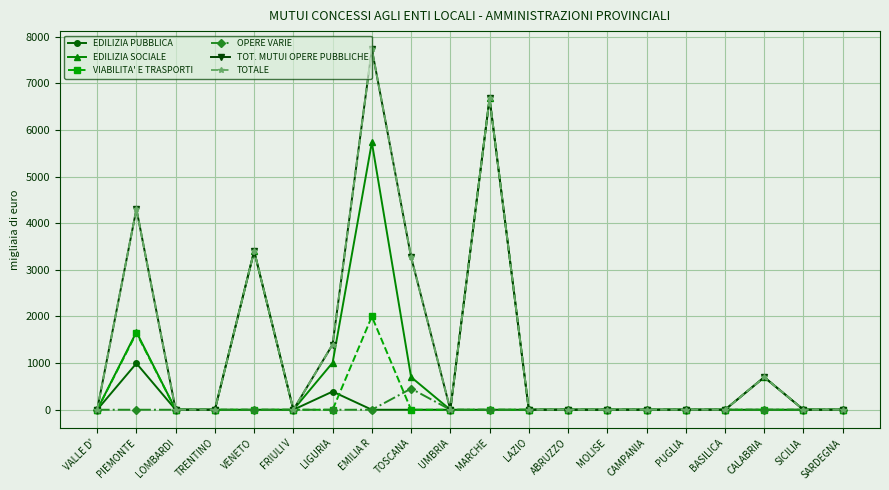

Is this an area chart (filled region under the line)?

No